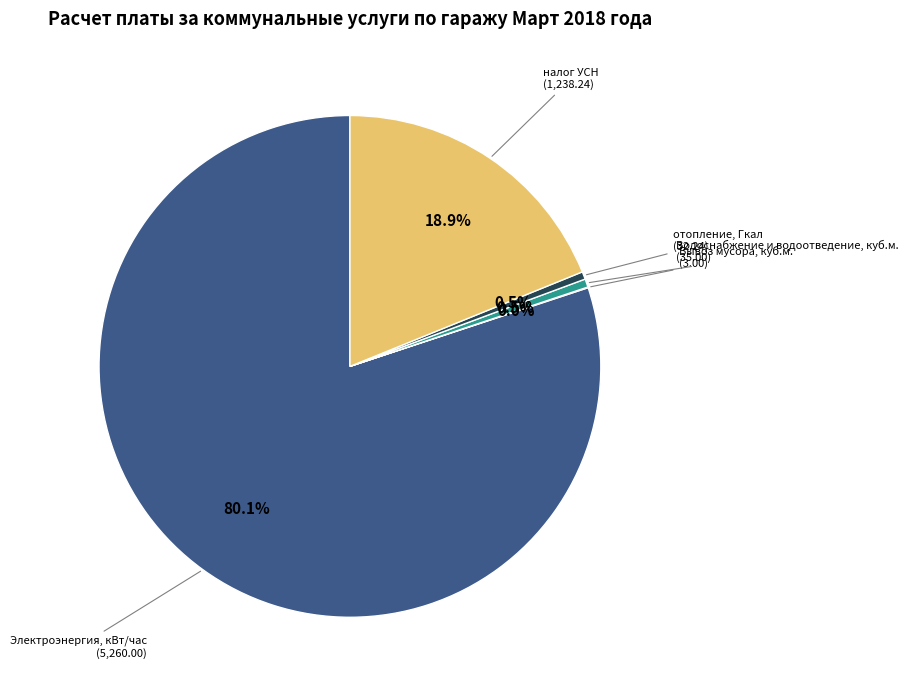

Is it true that Водоснабжение и водоотведение, куб.м. is 11% of the pie?

False